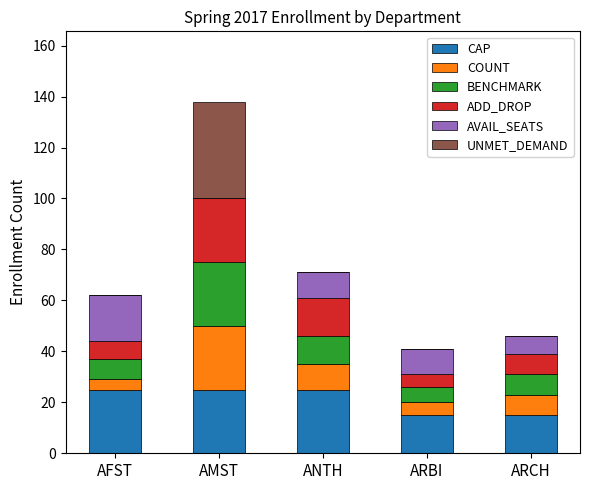

What is the total value across all series at ARBI?

41